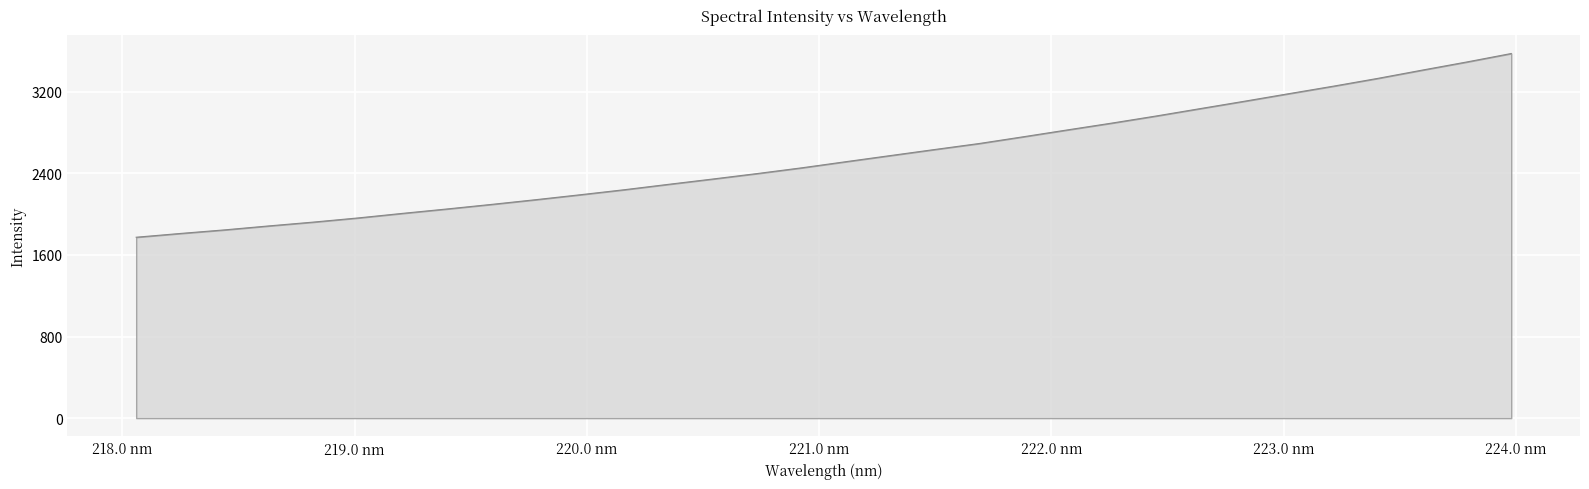

What is the difference between the maximum and minimum values?

1801.9